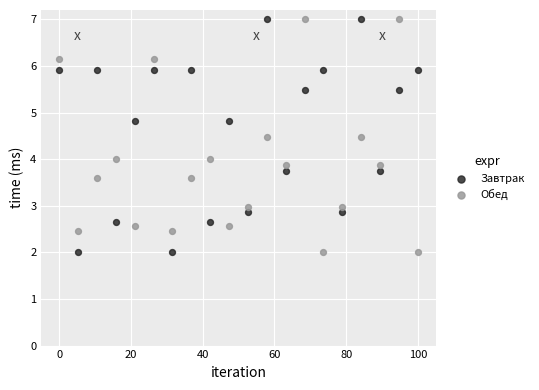

What is the X range (max minus min) for the scatter plot?

100.0